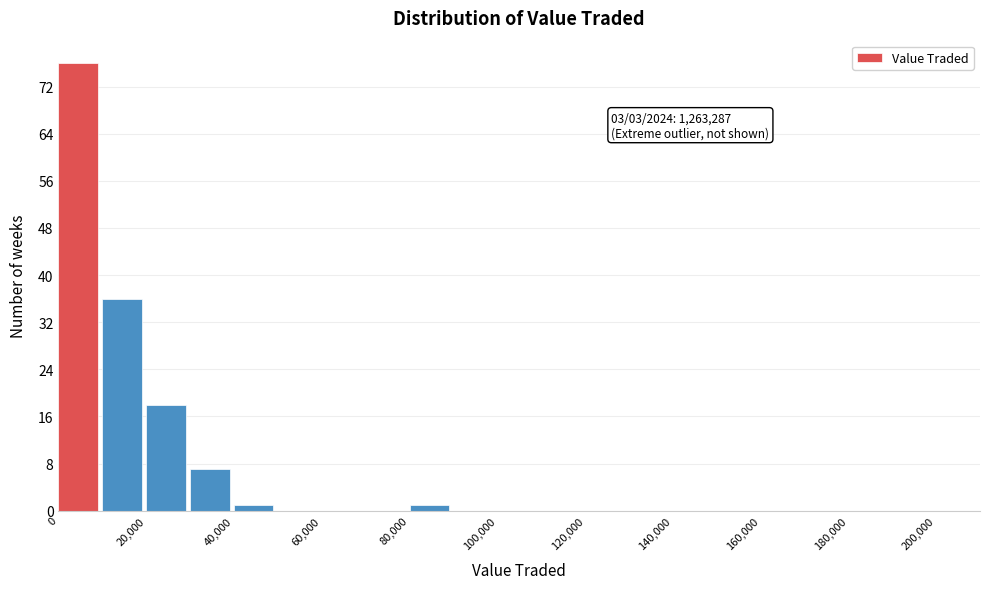

Which range on the x-axis has the tallest bar?

0 to 10000